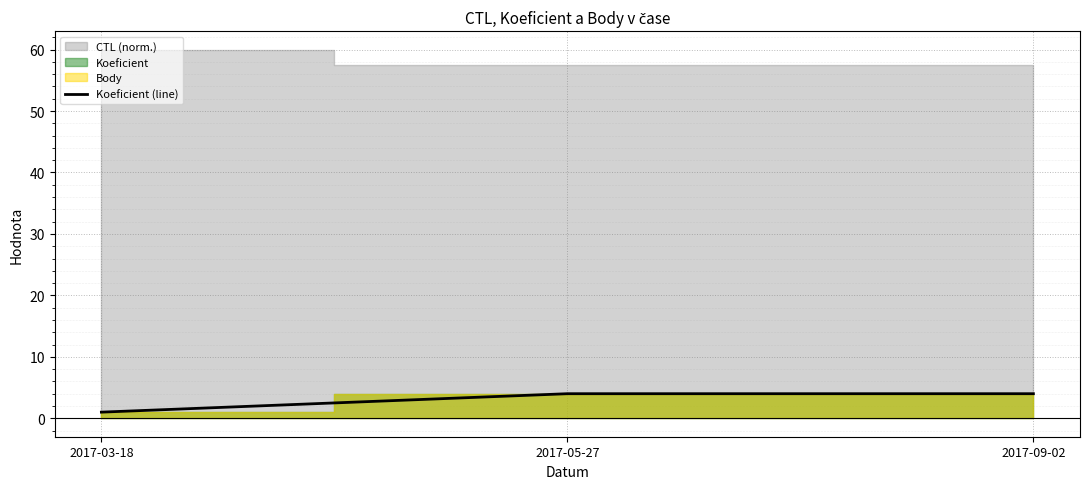

Reading left to right, transcribe all the data shown in this chart.

1	4	4